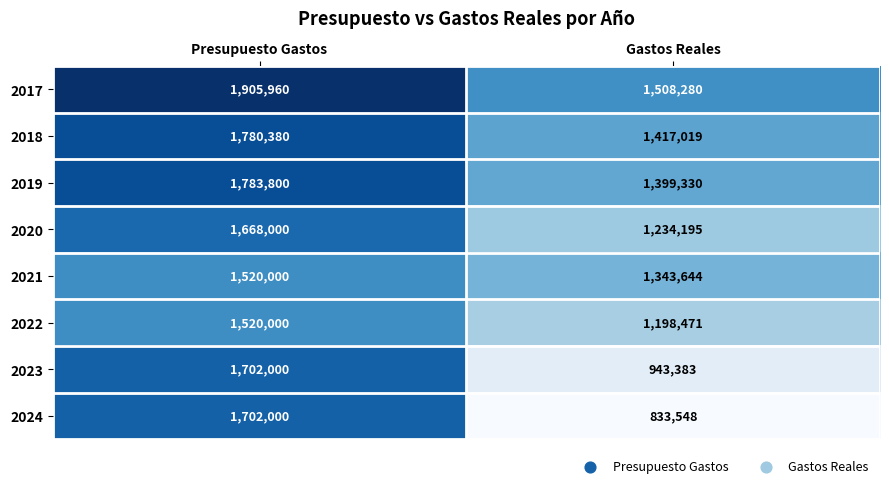

What is the spread (max minus min) of values at Presupuesto Gastos?

385960